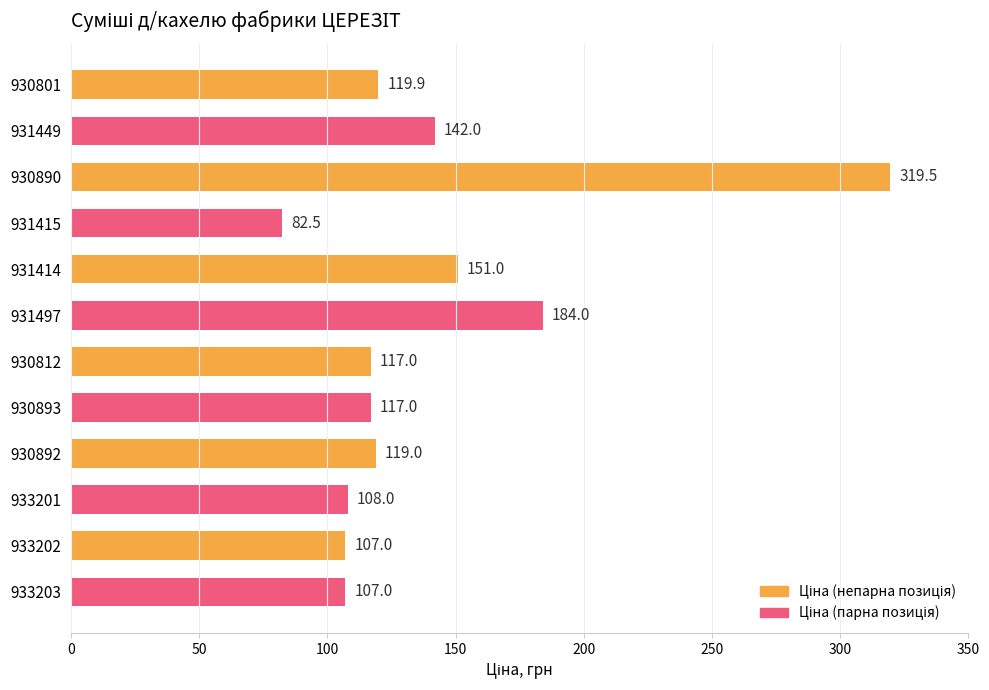

Does the chart contain any negative values?

No